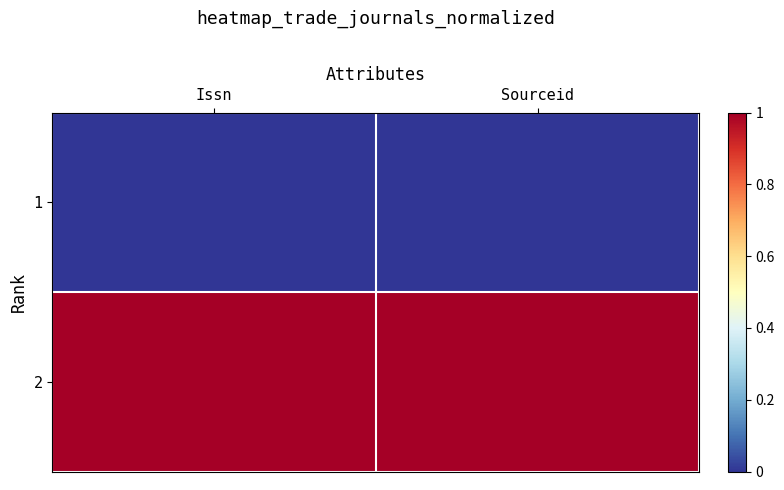

List the series in order of their overall mean, highest first.

2, 1